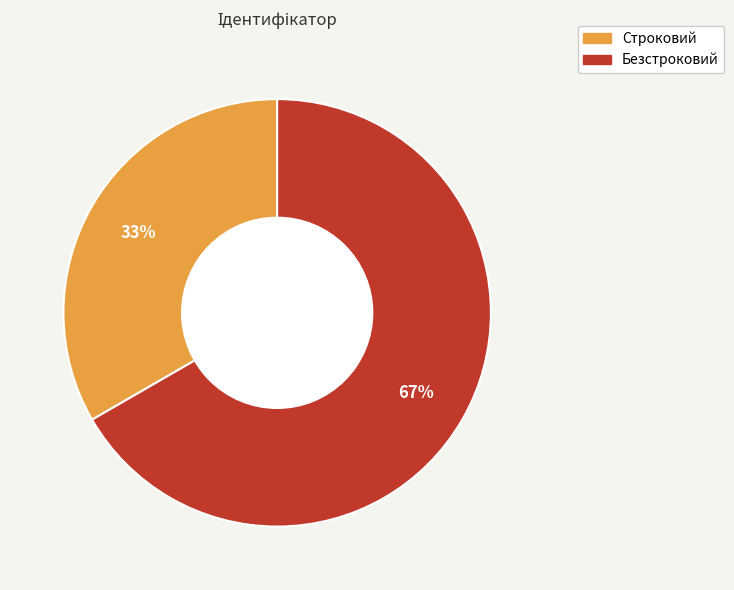

What is the ratio of the value at Безстроковий to the value at Строковий?

2.0